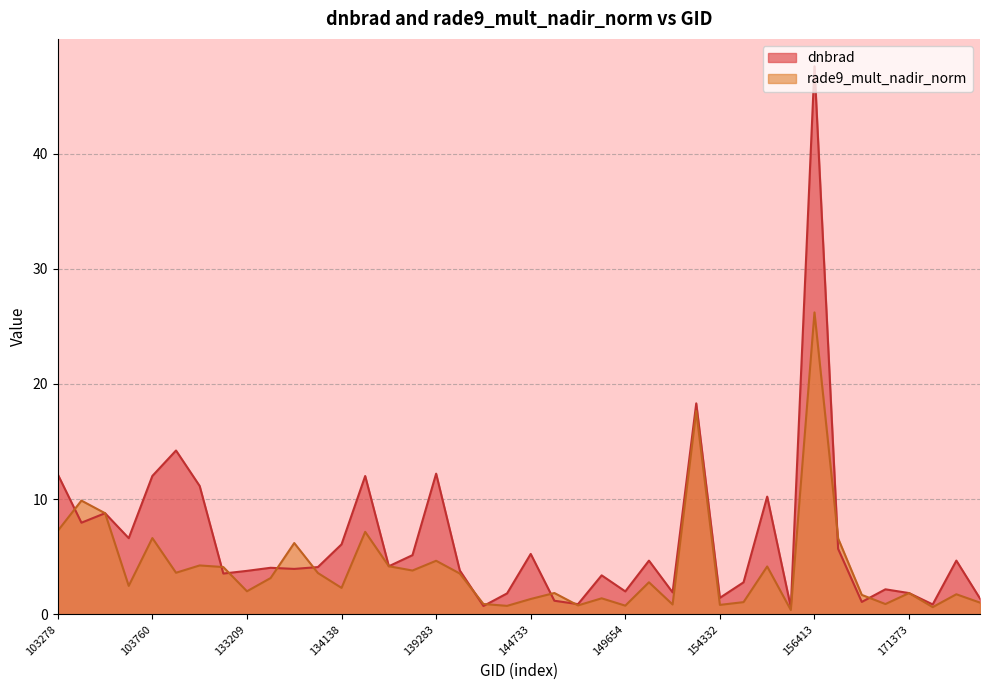

How many series are shown in this chart?

2